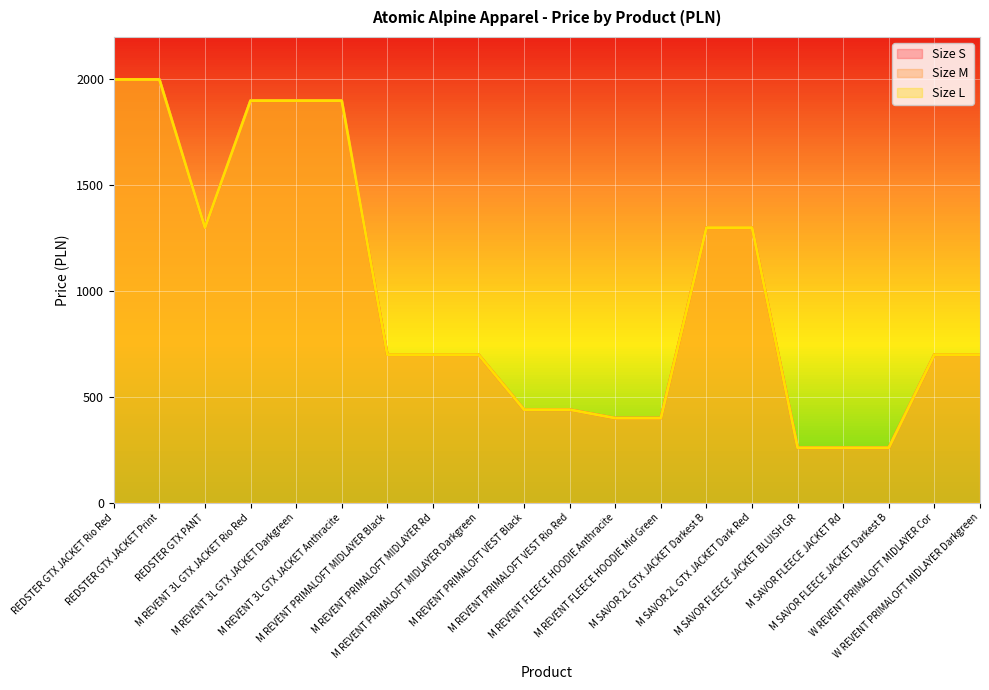

What is the label of the 19th point from the left?

W REVENT PRIMALOFT MIDLAYER Cor